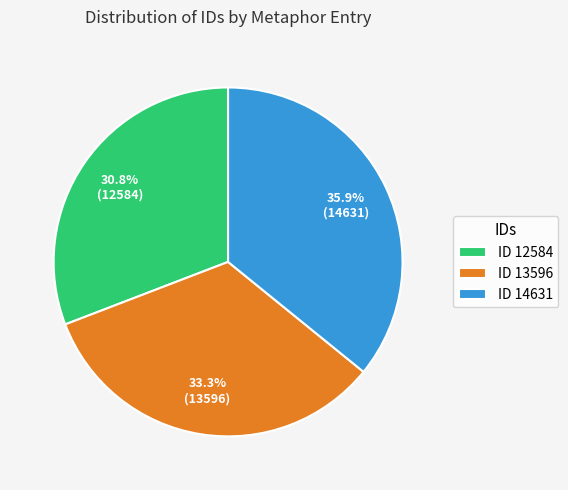

Which slice is the smallest?

ID 12584